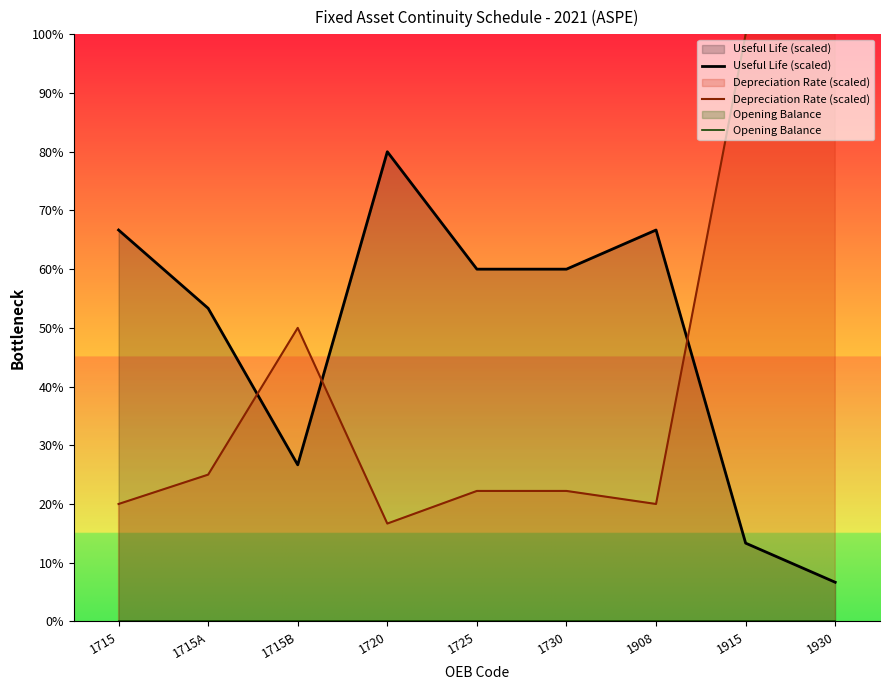

In Depreciation Rate (scaled), how many points are higher than both neighbors (excluding endpoints)?

1